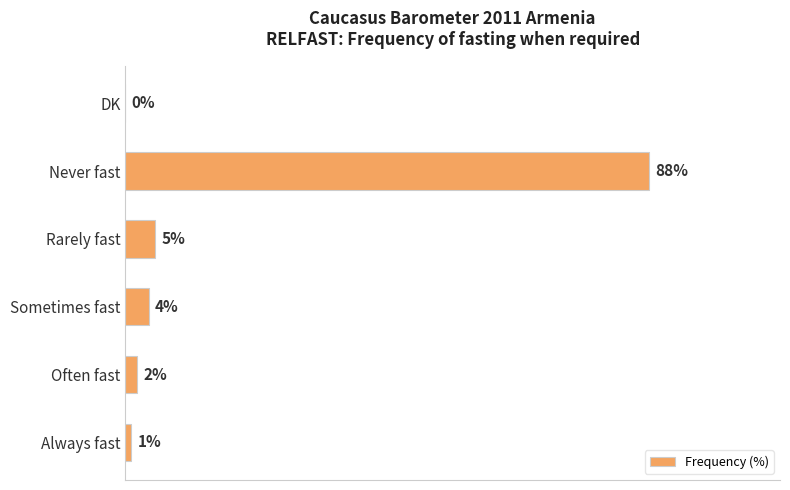

Where is the data nearest to the value 44?

Rarely fast